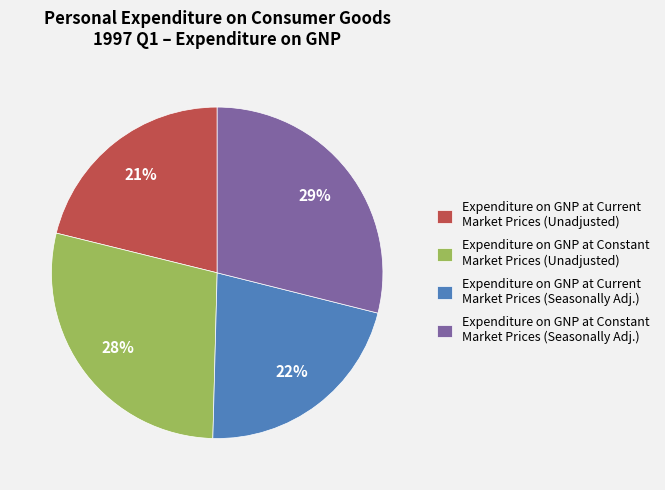

Is there any slice that represents more than half of the pie?

No